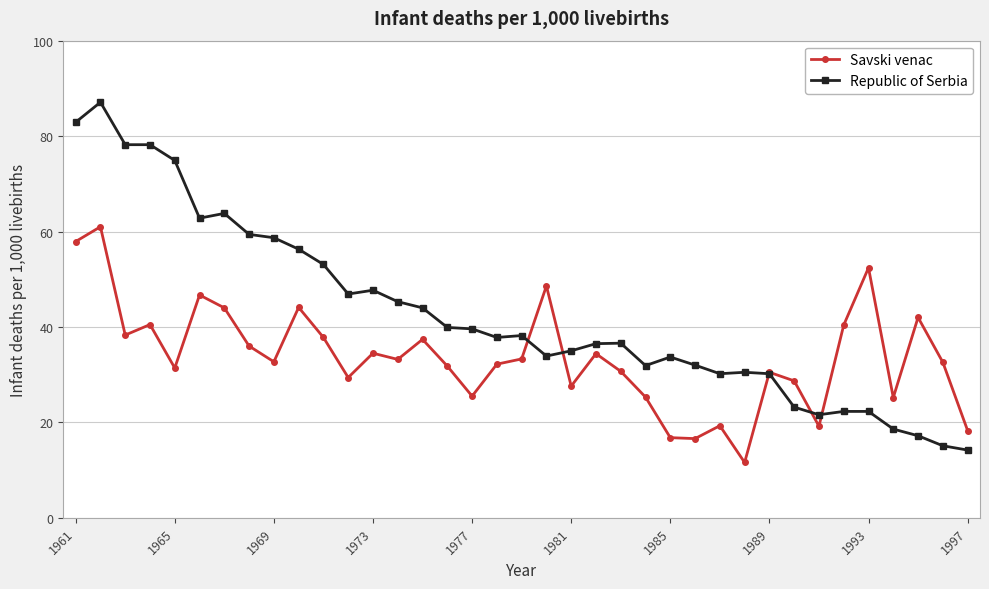

What is the highest value of the Savski venac series?

61.0